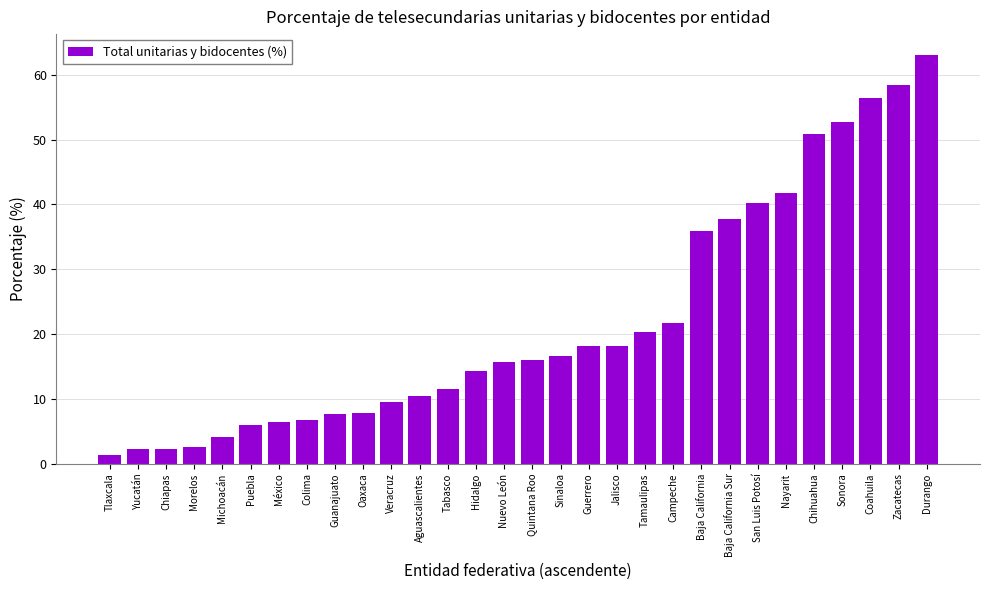

What is the minimum value shown in the chart?

1.4